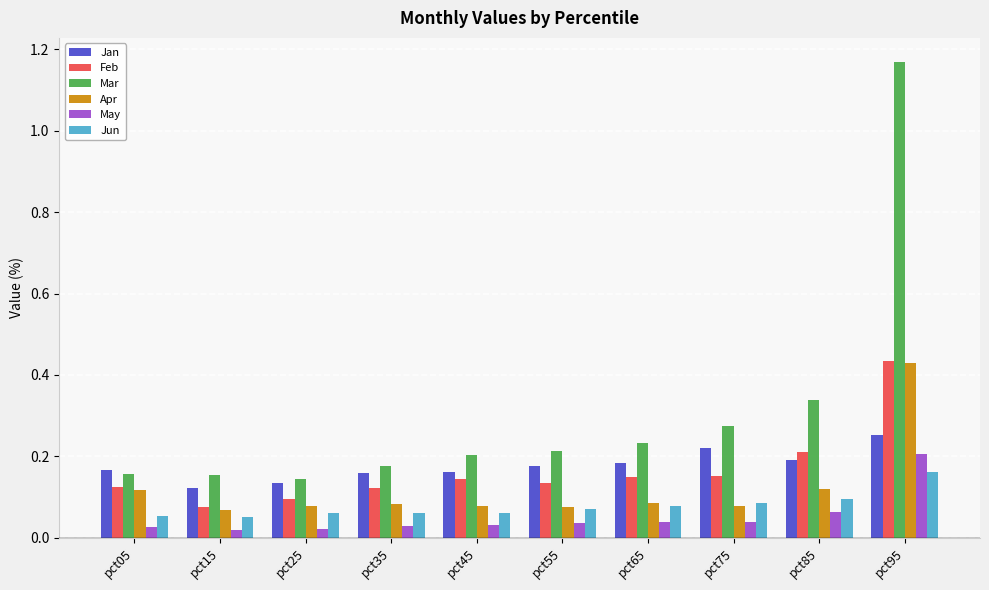

Which category has the highest value across all series?

pct95